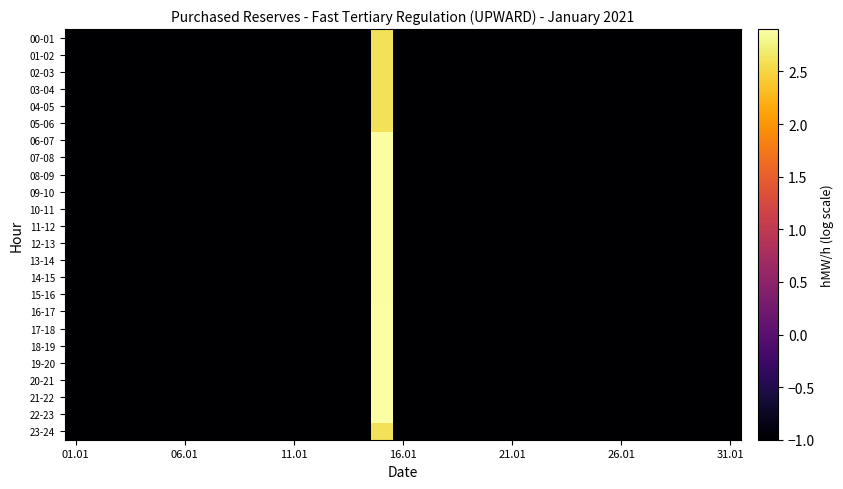

At which label is 14-15 closest to 0?

01.01